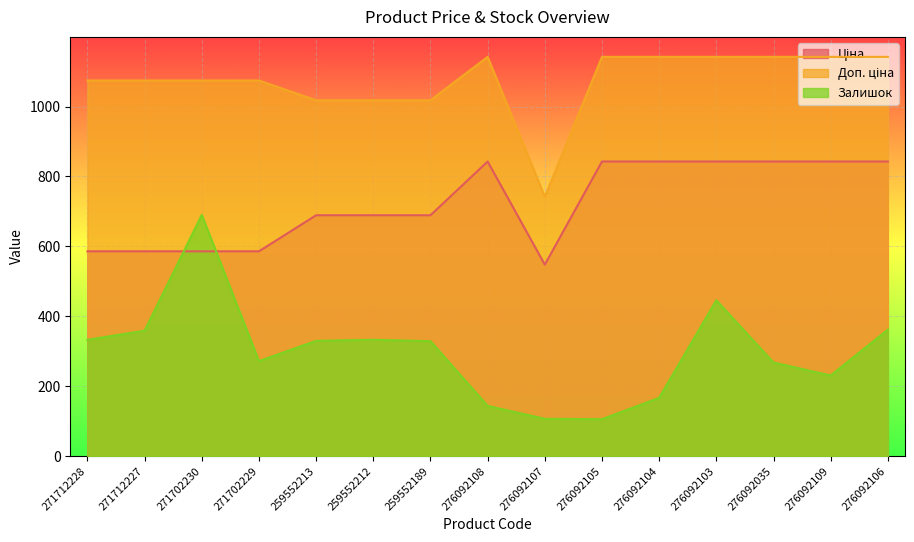

Which series has the widest spread of values?

Залишок